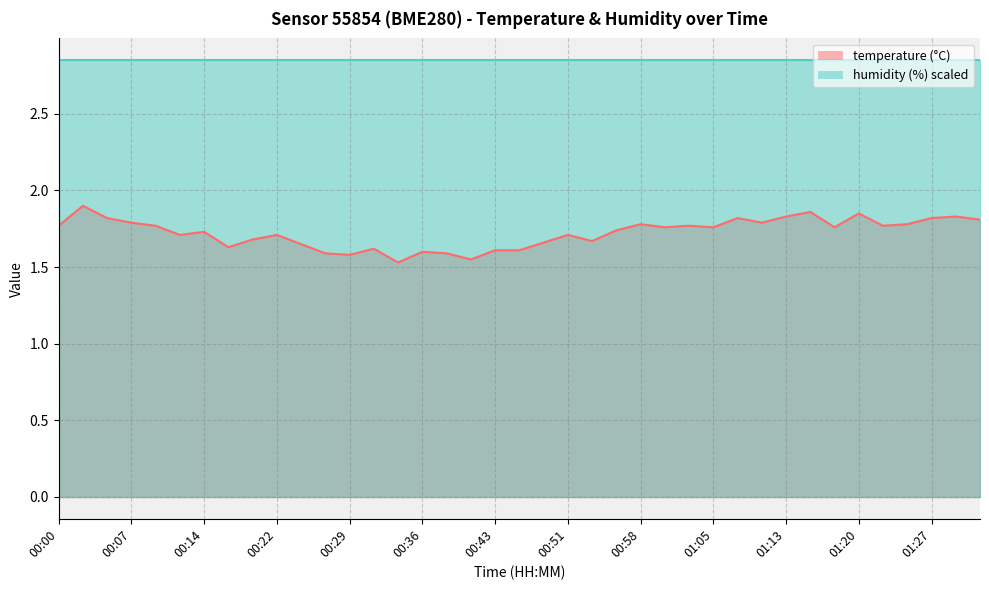

What is the label of the 2nd point from the left?

00:02